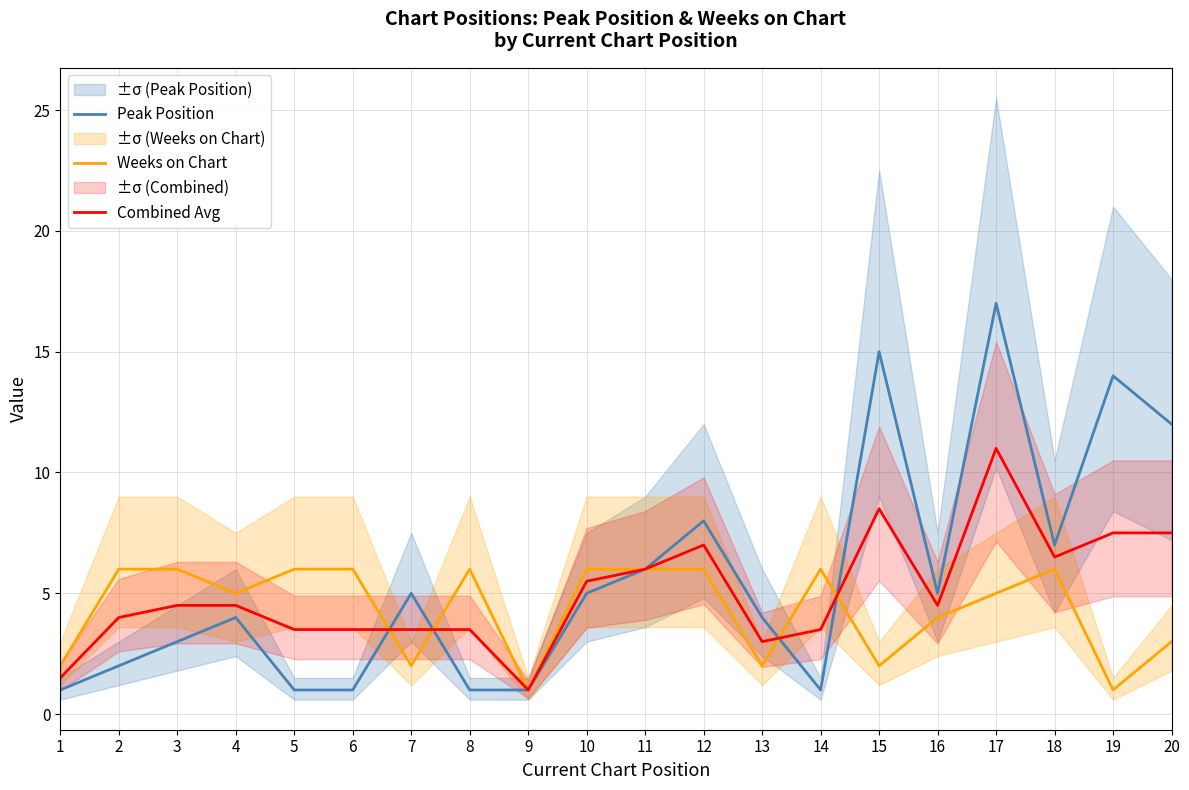

Between 5 and 6, which series saw the biggest shift?

Peak Position